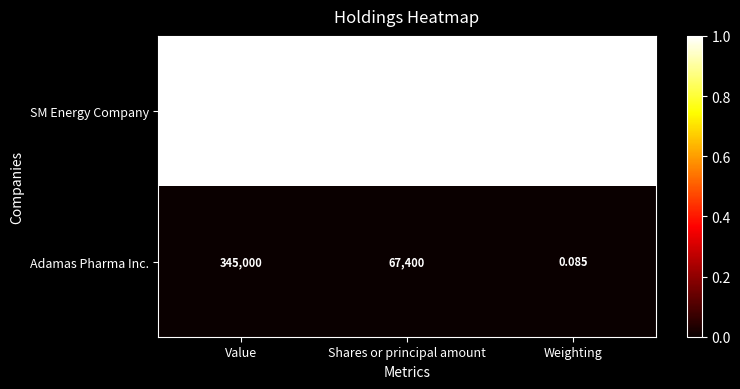

What is the spread (max minus min) of values at Value?

706000.0